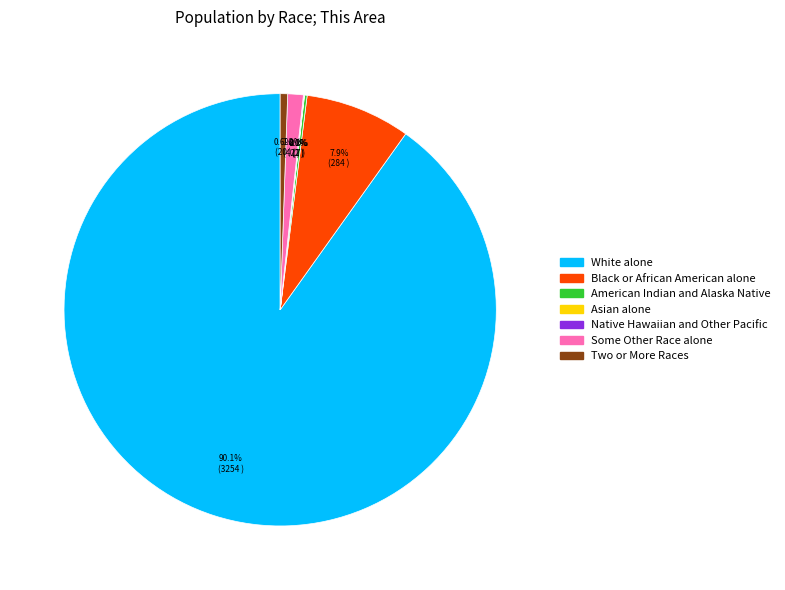

What is the largest slice in the pie chart?

White alone